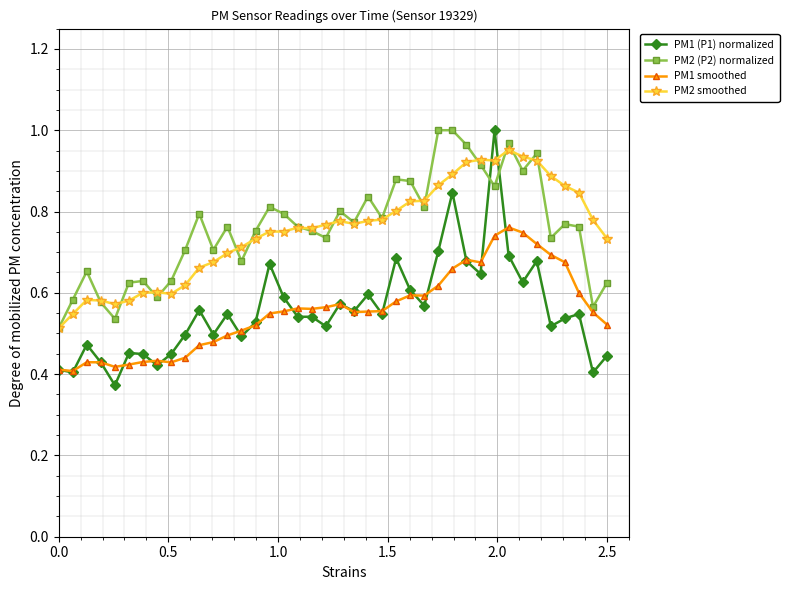

Which series ends up on top after the final intersection of PM1 (P1) normalized and PM2 smoothed?

PM2 smoothed